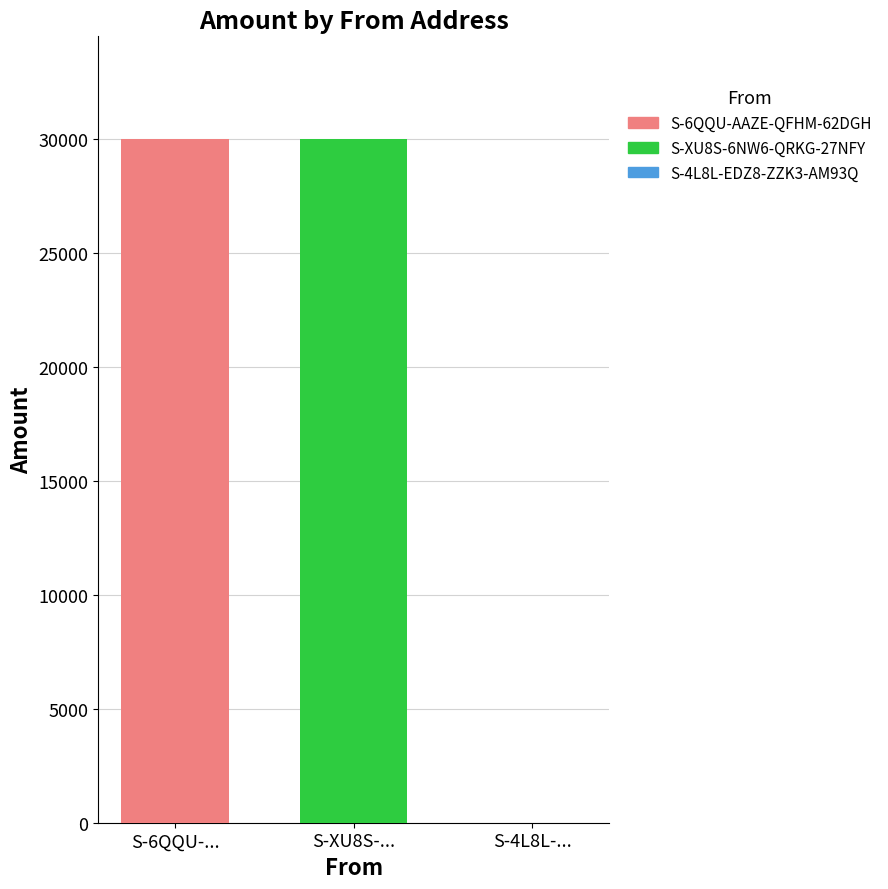

Which series has the largest range (max minus min)?

S-6QQU-AAZE-QFHM-62DGH